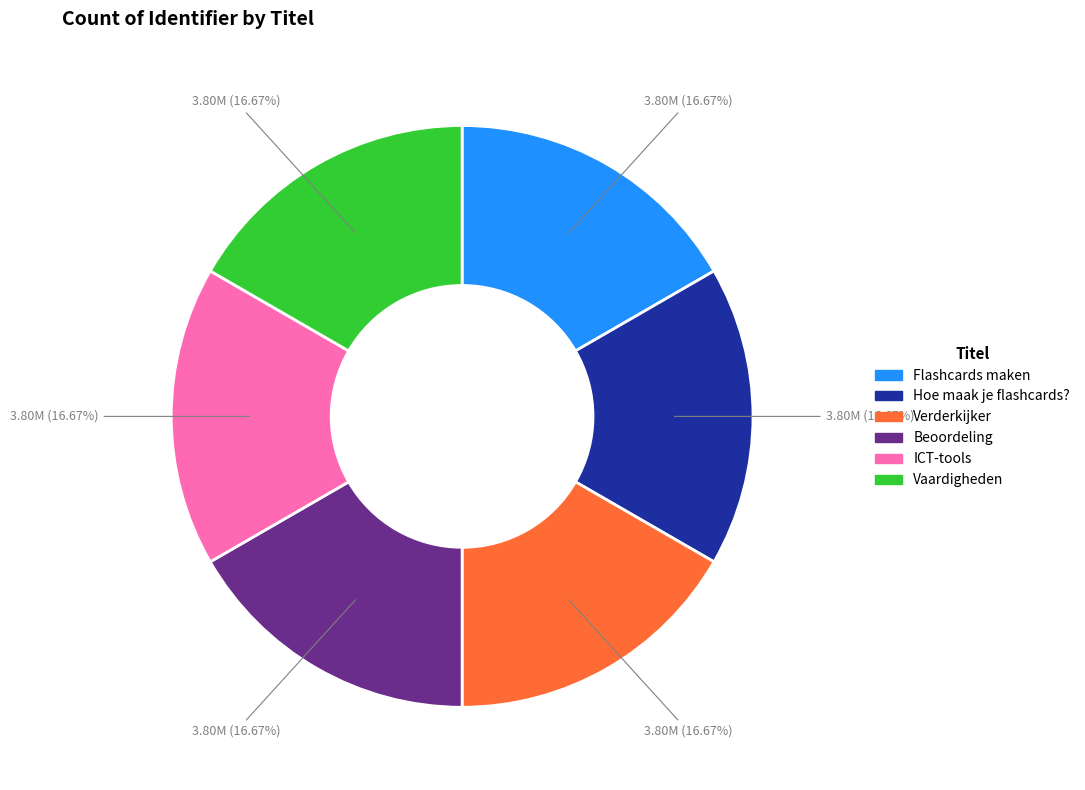

To the nearest percent, what percentage of the pie is Verderkijker?

17%